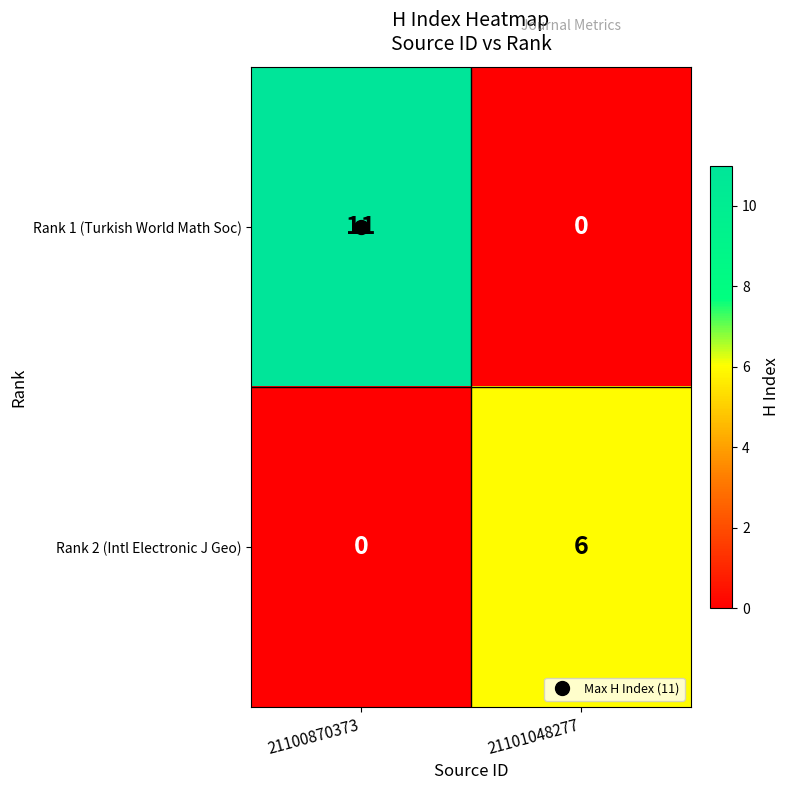

At 21101048277, list the series in order from largest to smallest.

Rank 2 (Intl Electronic J Geo), Rank 1 (Turkish World Math Soc)